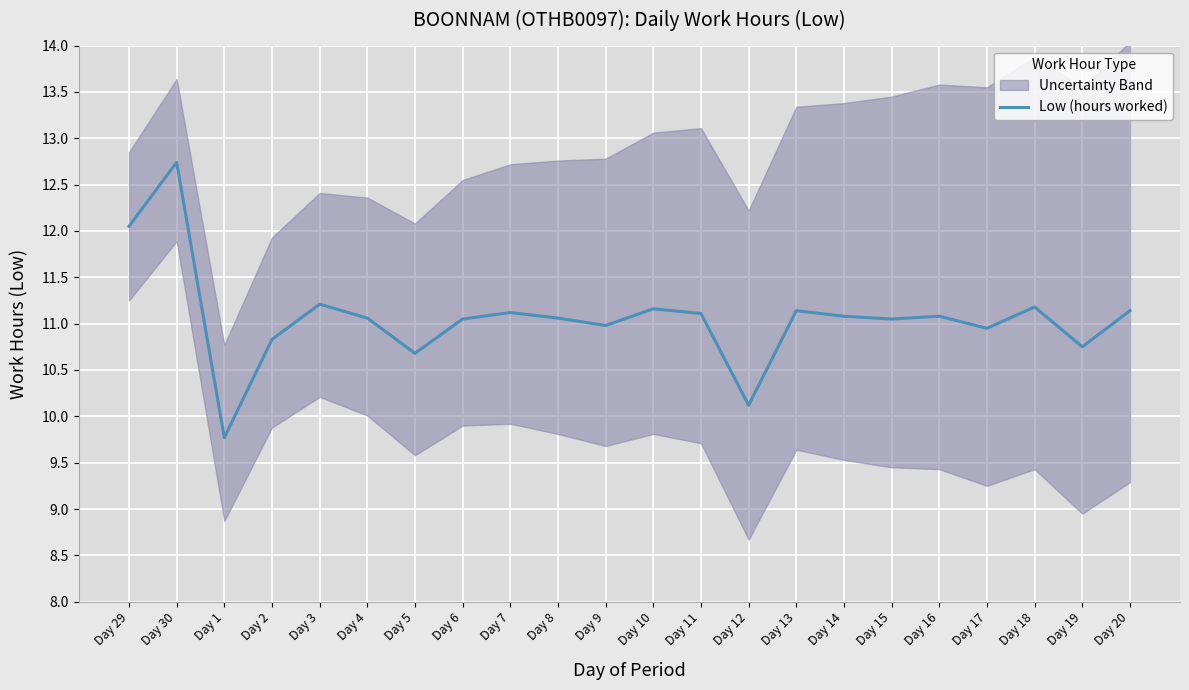

The value at Day 16 is 18.0. True or false?

False